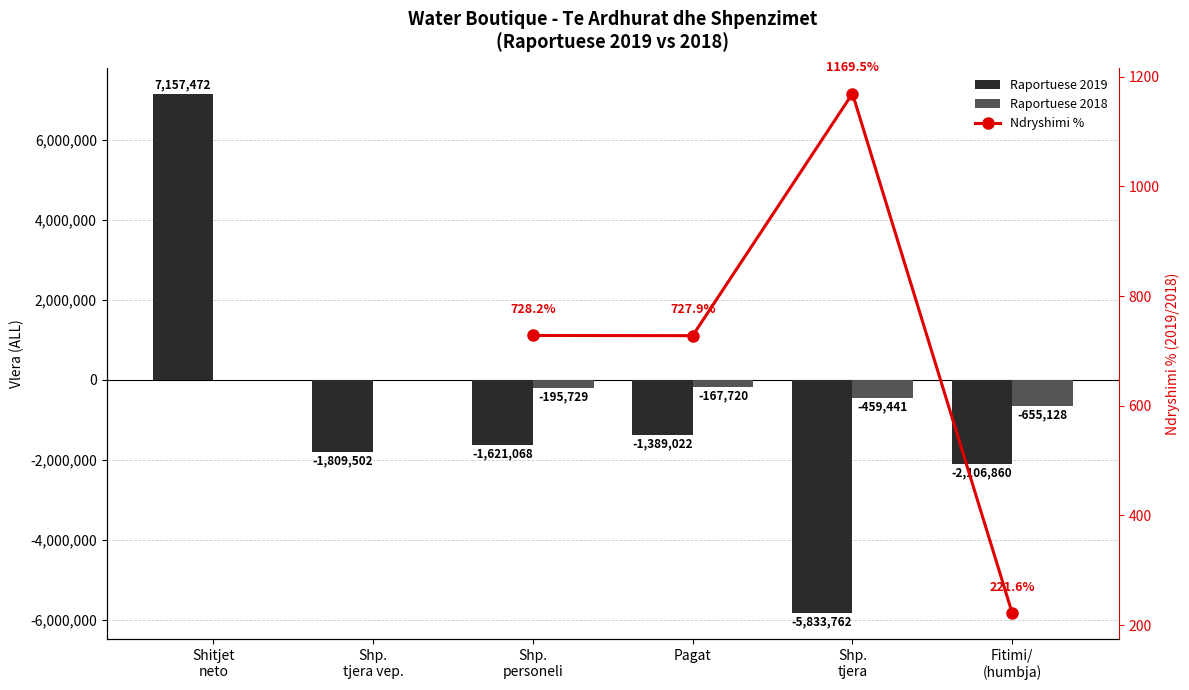

What is the value of the Raportuese 2019 bar at the 6th from the left?

-2106860